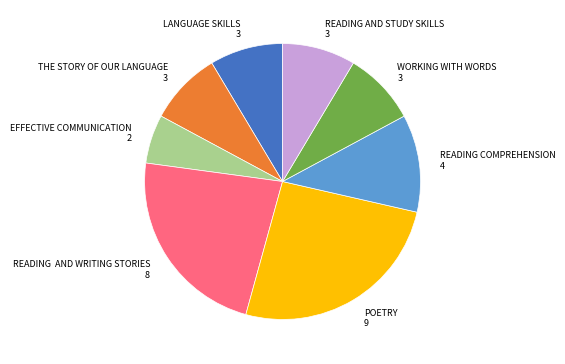

What is the smallest slice in the pie chart?

EFFECTIVE COMMUNICATION